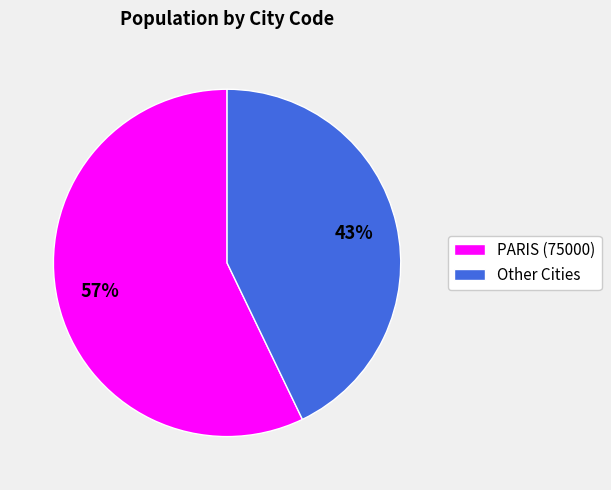

To the nearest percent, what is the difference between the largest and smallest slice percentages?

14%